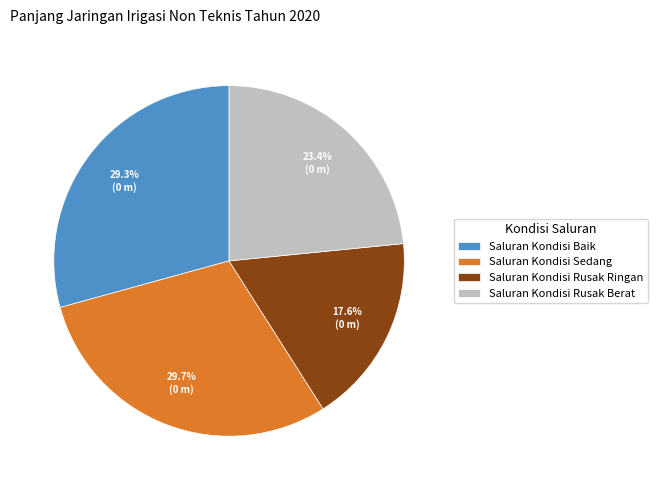

How many slices are in this pie chart?

4